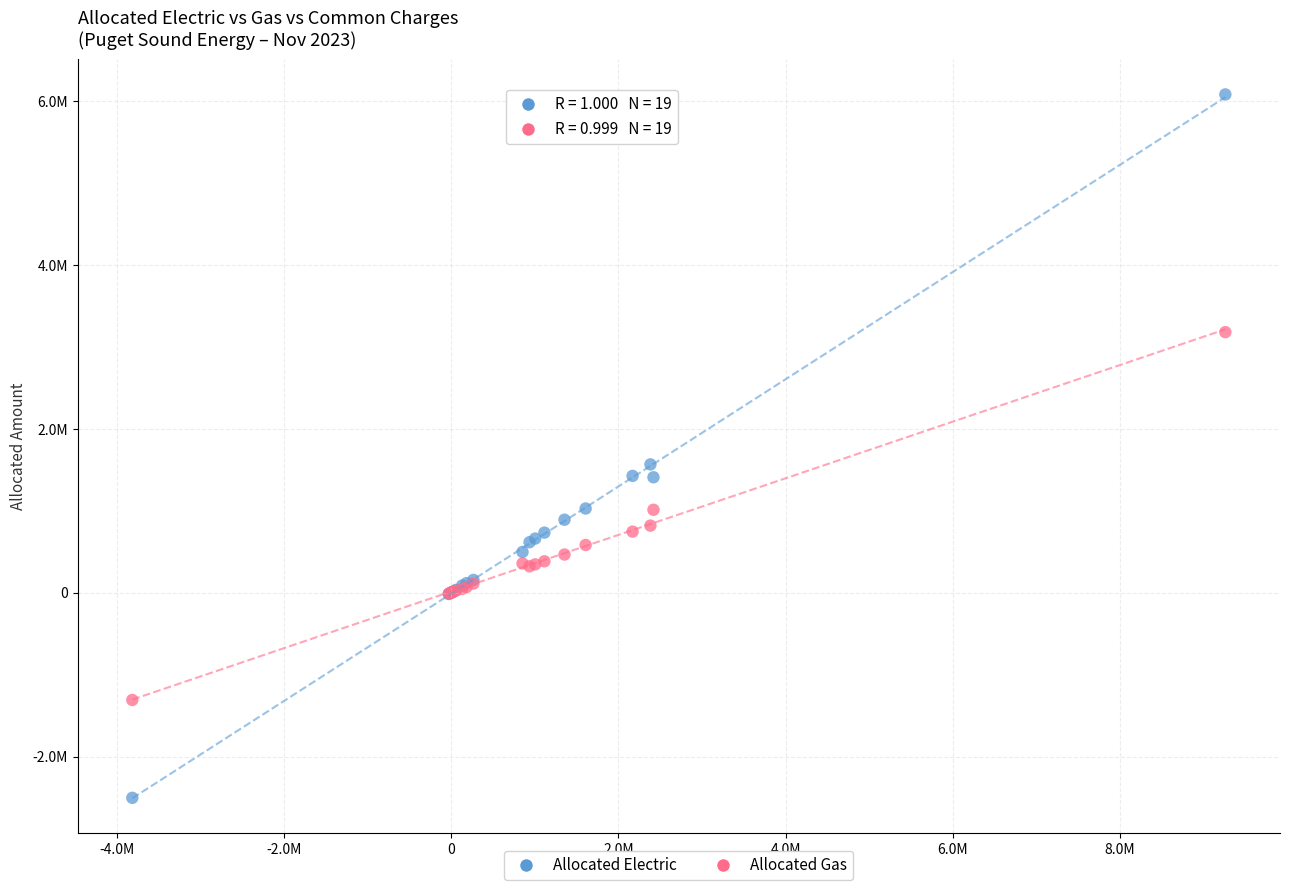

Which series reaches the maximum Y coordinate?

Allocated Electric